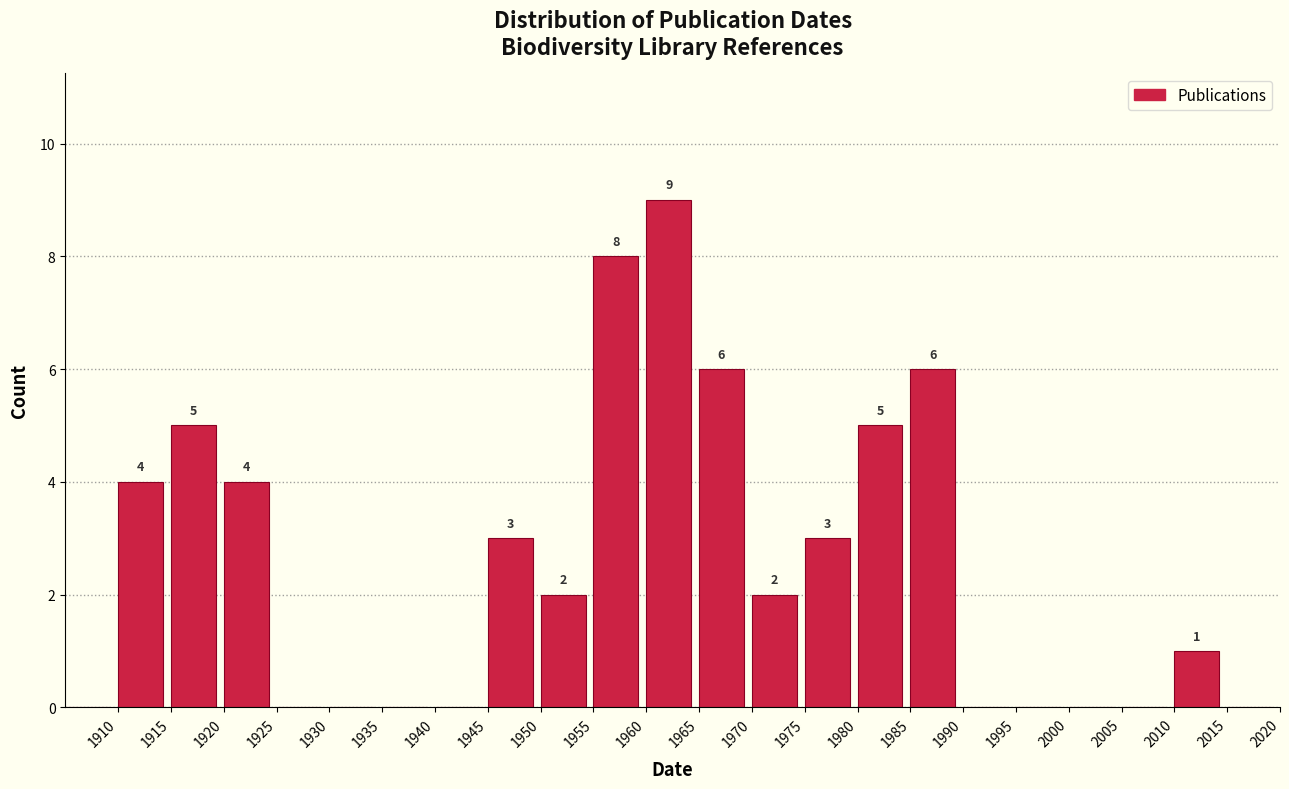

Over which range of the x-axis is the bar tallest?

1960 to 1965